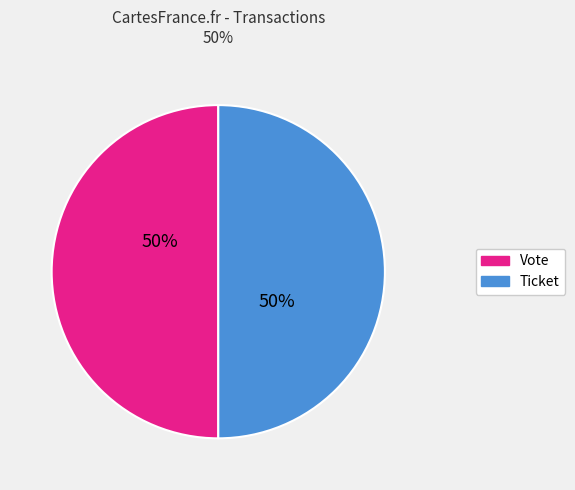

Approximately how many times larger is the value at Ticket compared to Vote?

1.0